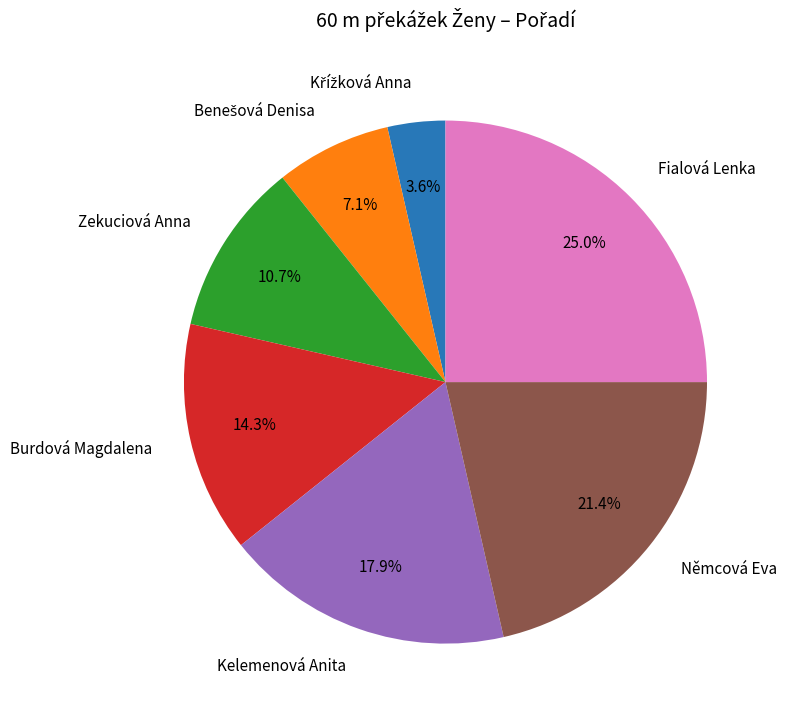

How many segments does this pie chart have?

7